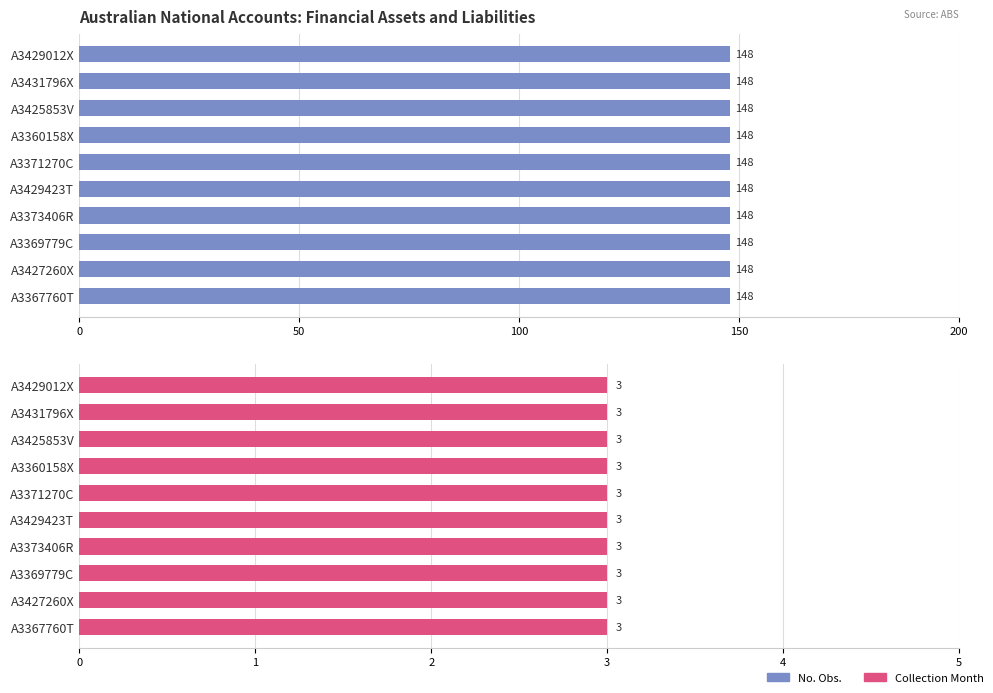

Is it true that Collection Month equals 3 at A3367760T?

True